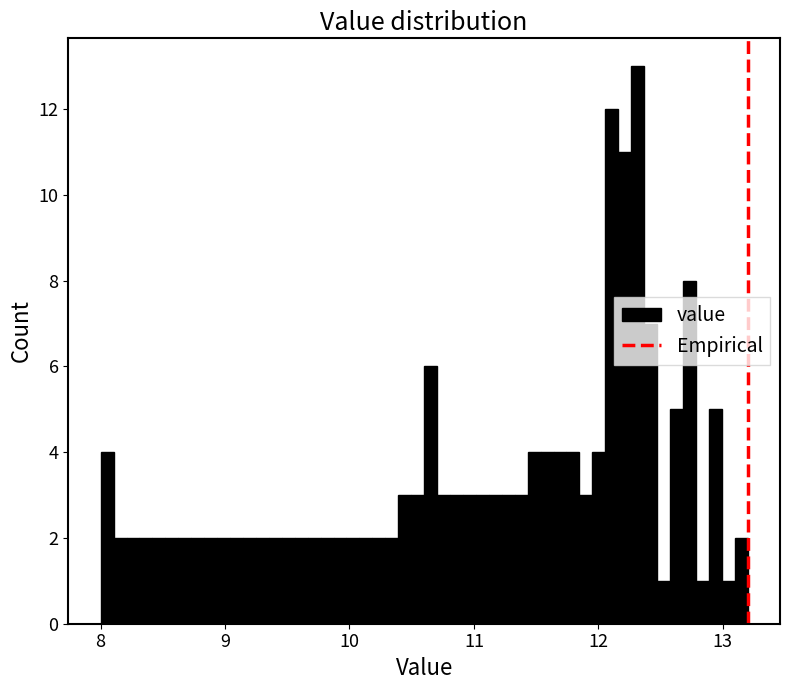

Read against the x-axis, roughly where is the centre of the tallest bar?

12.3